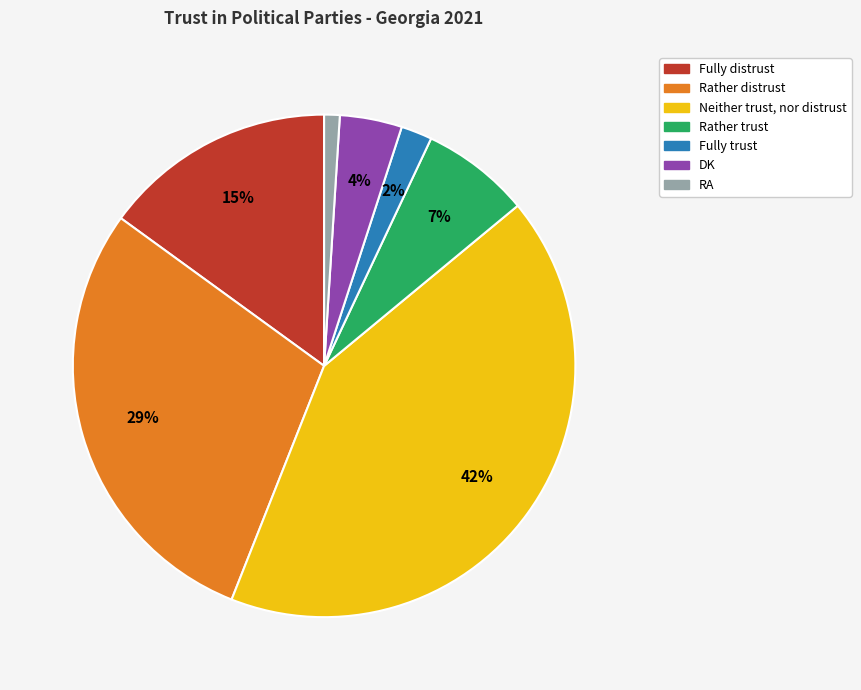

To the nearest percent, what is the combined percentage of Rather distrust and Fully distrust?

44%